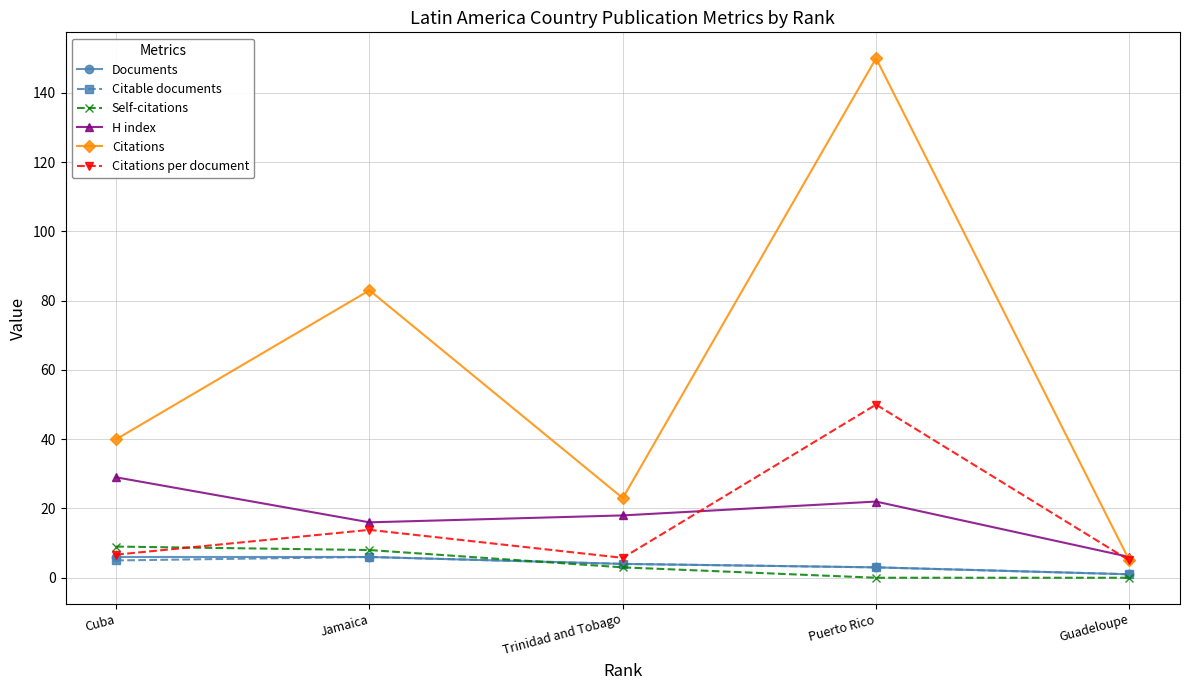

At which label is Citations closest to 77?

Jamaica